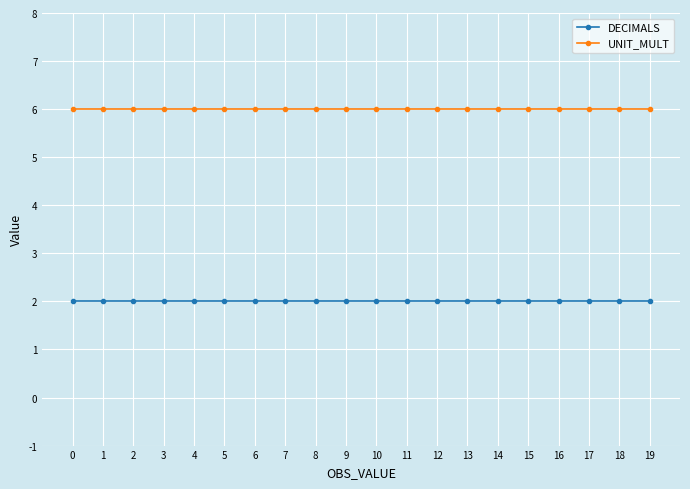

How many lines are shown in the chart?

2